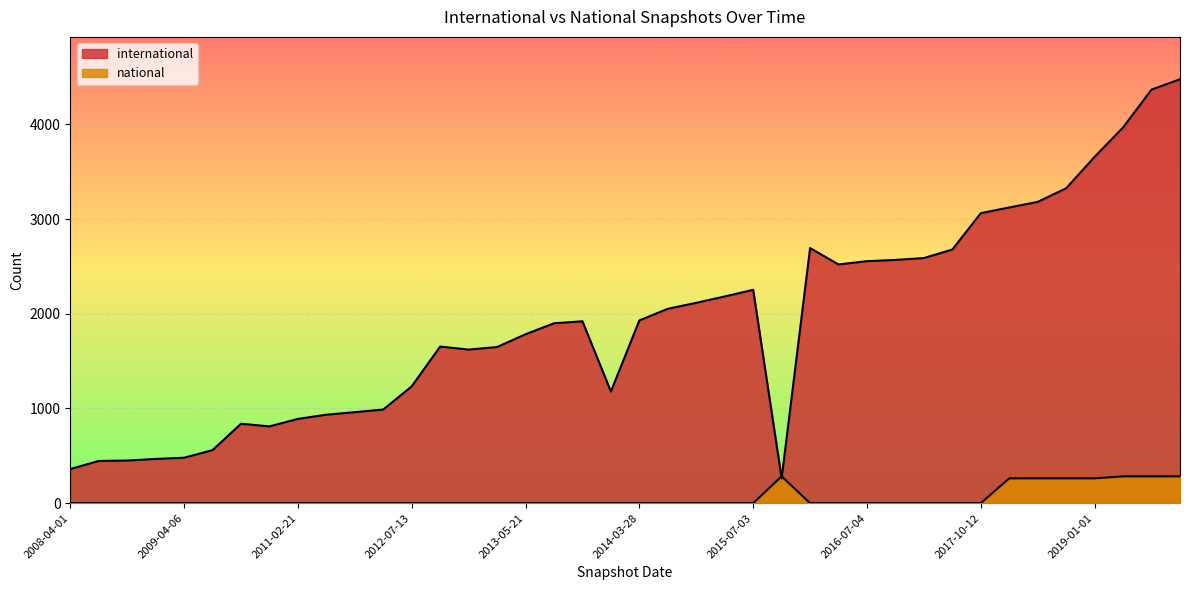

Between 2012-12-11 and 2016-12-27, which is larger?

2016-12-27